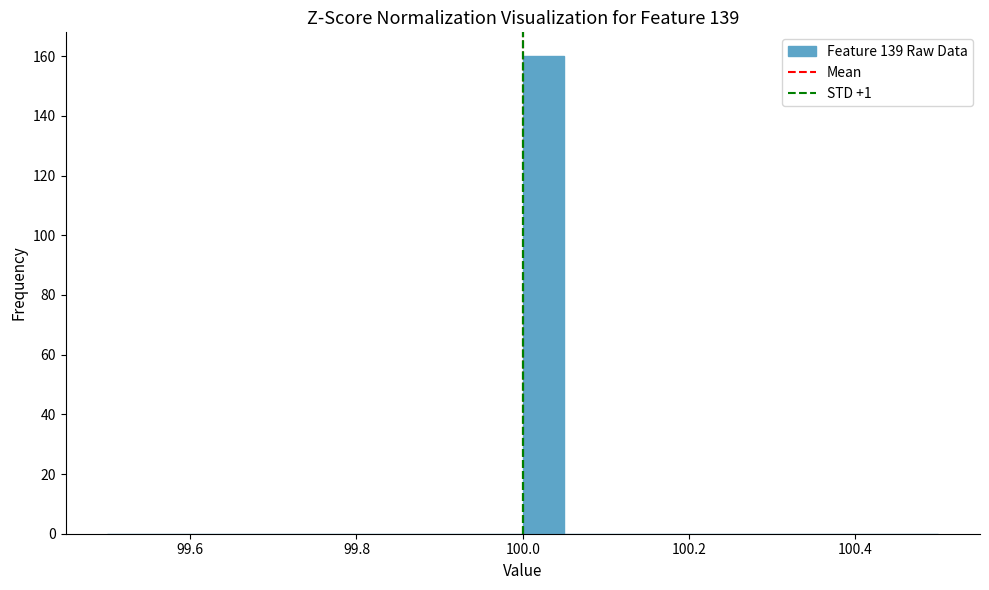

Around what value on the x-axis is the tallest bar? Give the approximate position of its centre, as read against the axis.

100.02